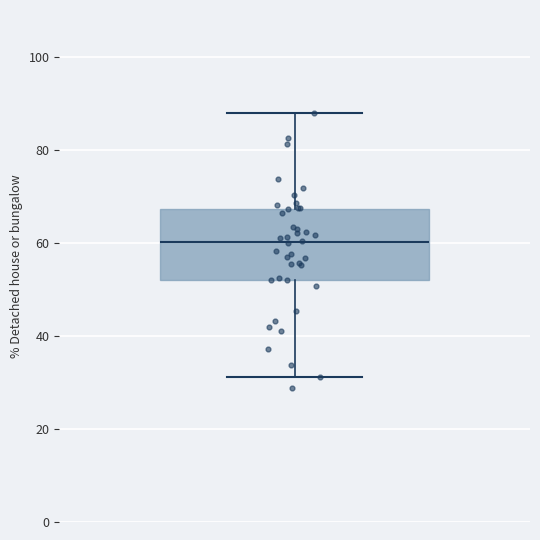

Read this box plot against the y-axis: the position of the median line, the range covered by the box, and the ends of both whiskers. The values are not printed on the chart, so give them approximately, as read against the axis.

median 60, box 52 to 68, whiskers 32 to 88